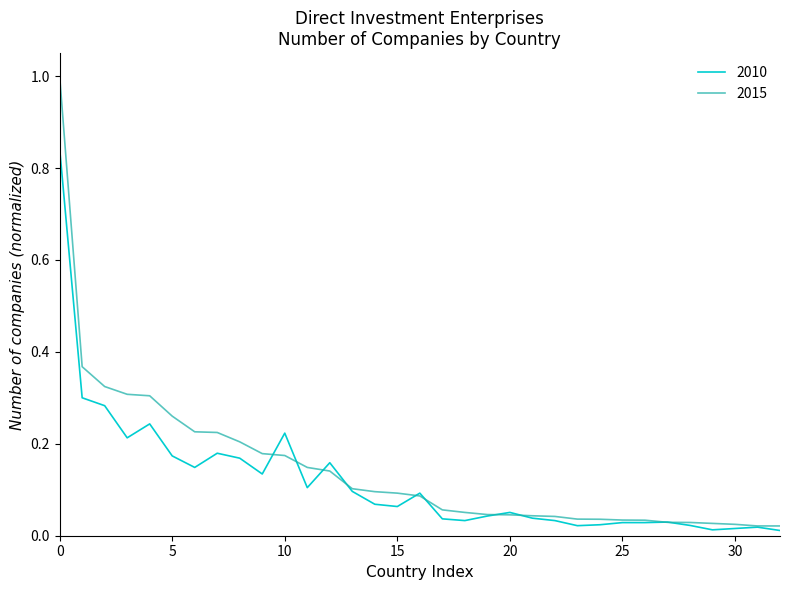

Which series has the largest range (max minus min)?

2015